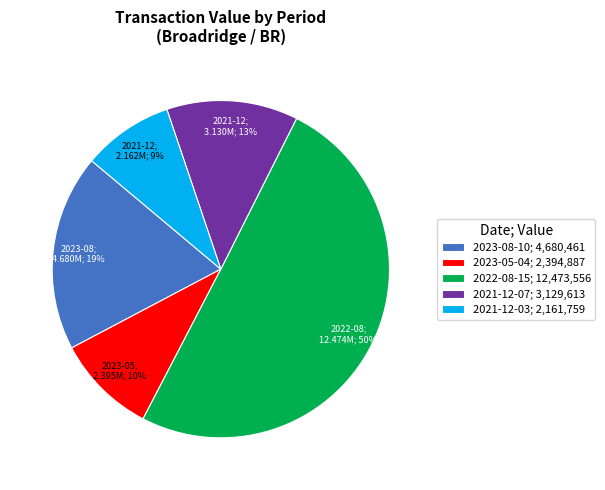

Which slice is the largest?

2022-08-15